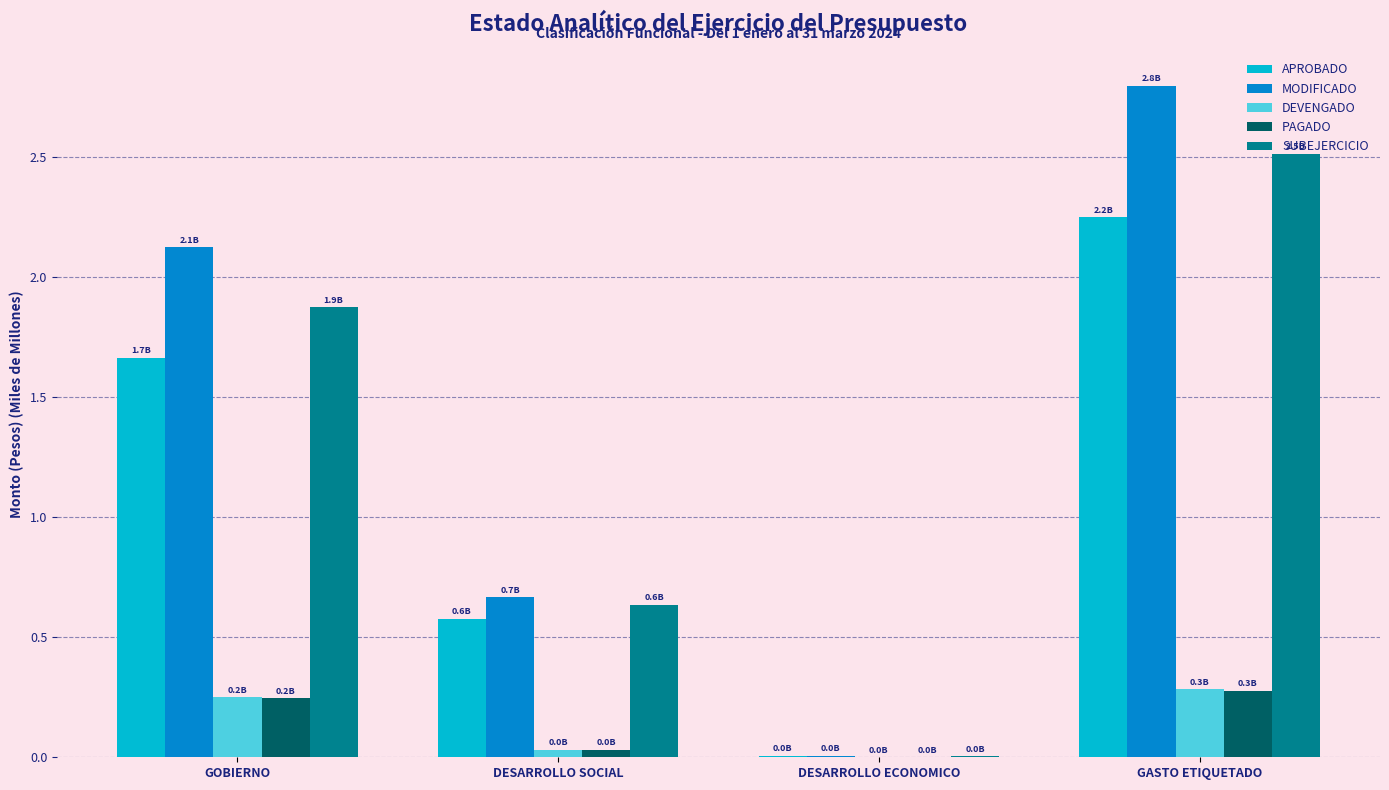

At which category is the sum across all series the highest?

GASTO ETIQUETADO